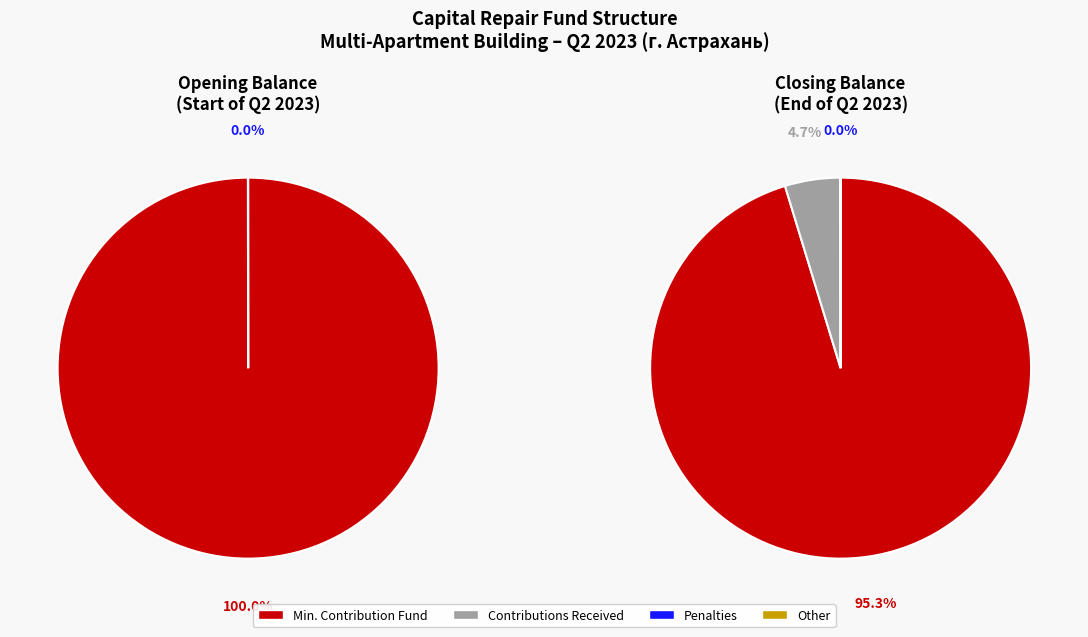

How many slices are in this pie chart?

2